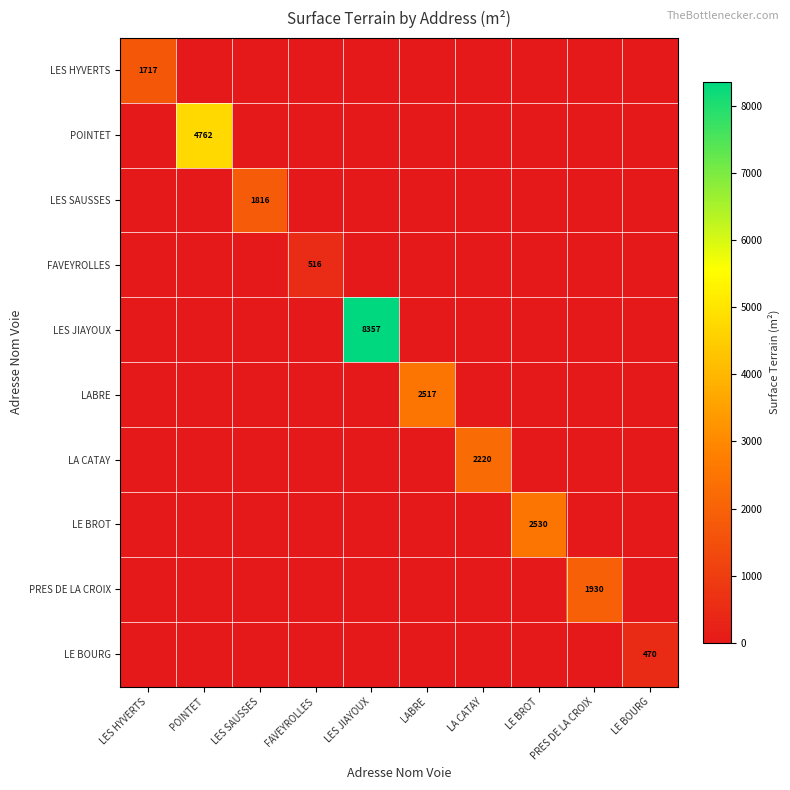

Which category has the lowest value across all series?

POINTET